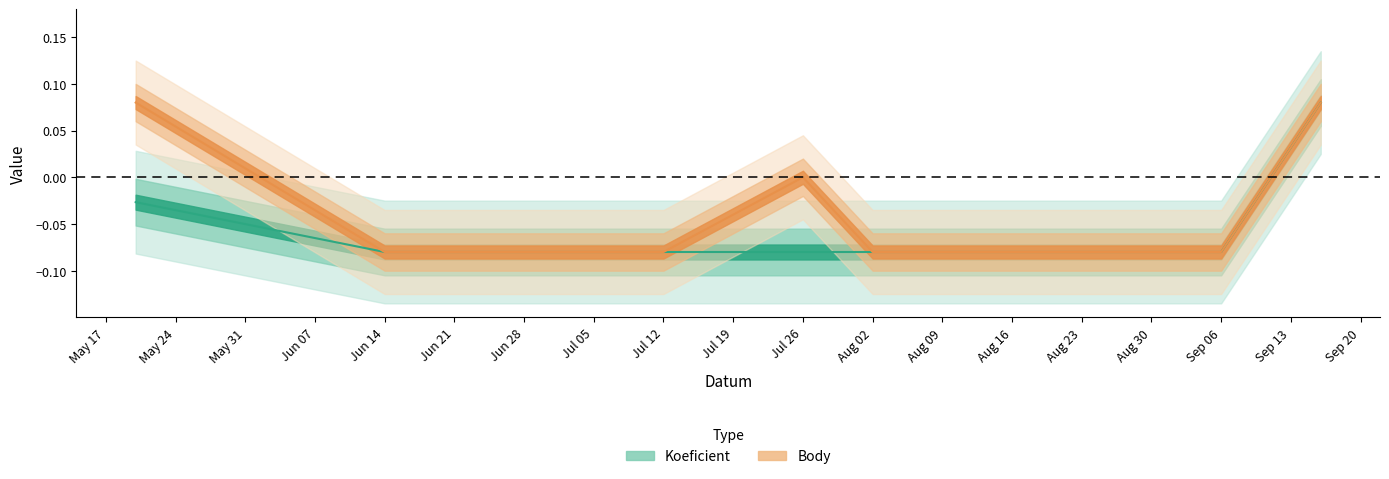

True or false: Koeficient and Body intersect in this chart.

False